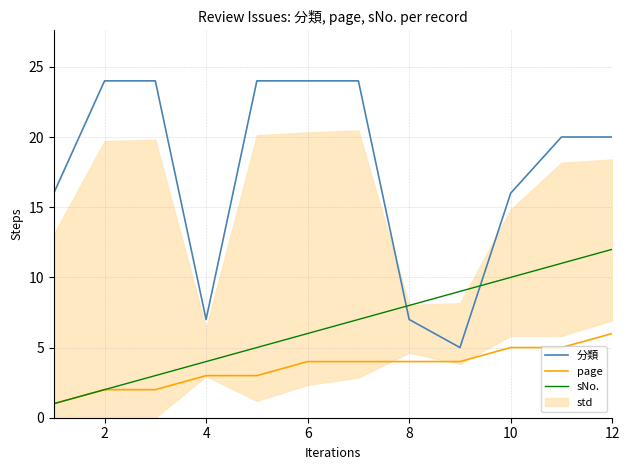

At which label does sNo. reach its peak?

12